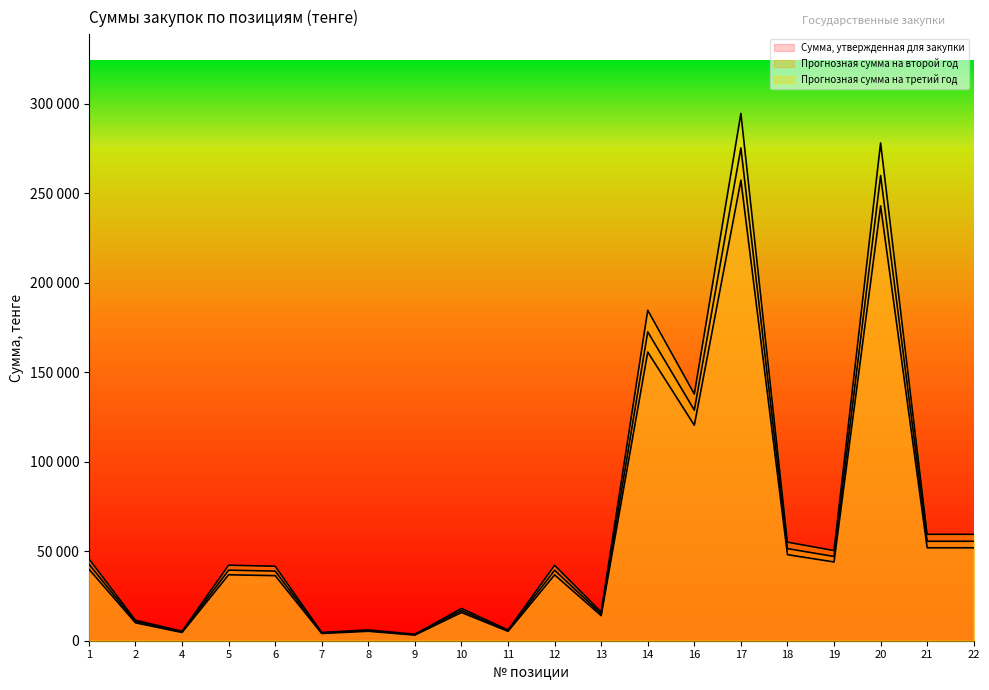

What is the spread (max minus min) of values at 12?

5332